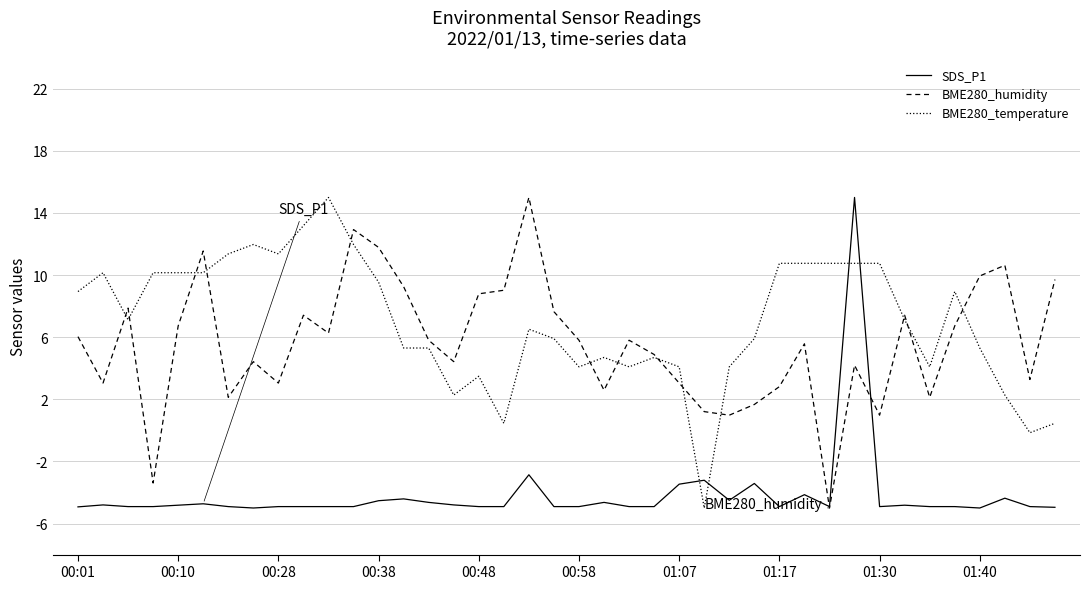

What is the highest value of the SDS_P1 series?

15.0